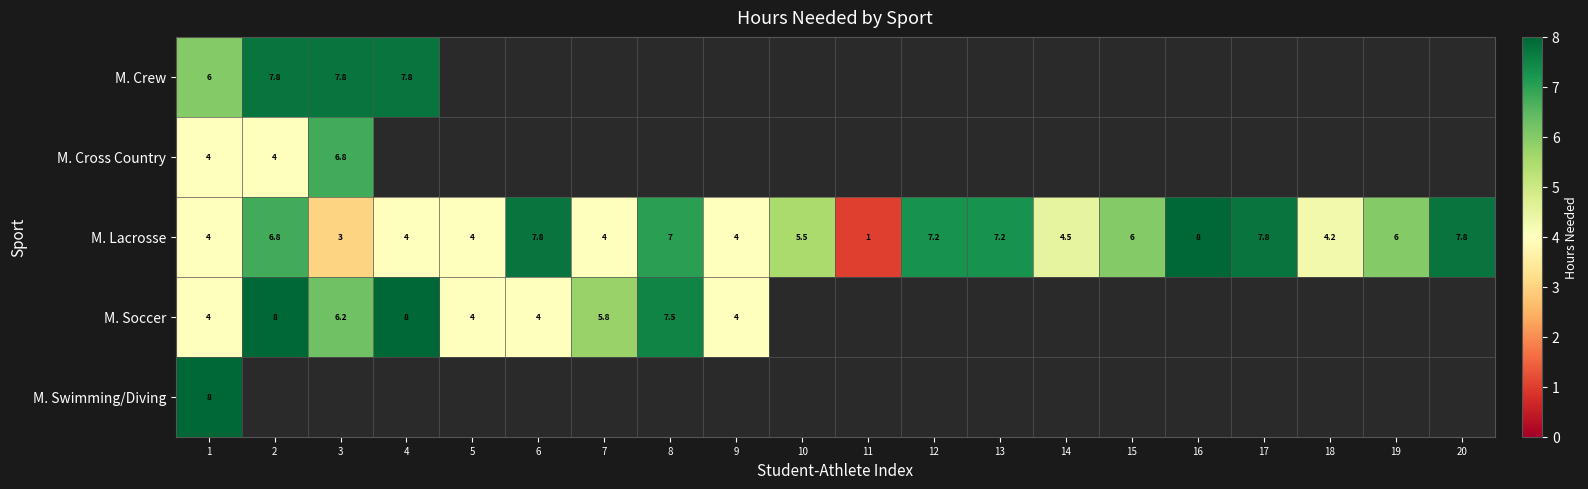

The value of M. Crew at 4 is 7.8. True or false?

True